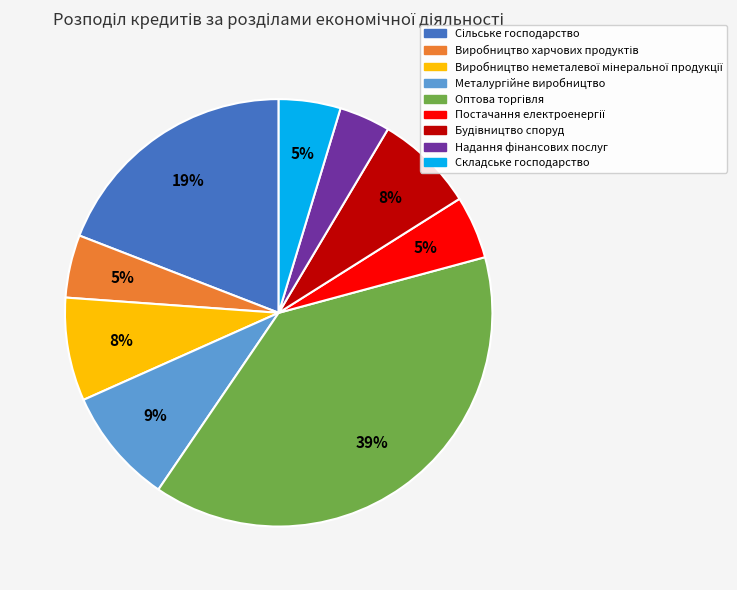

To the nearest percent, what is the average slice percentage?

11%